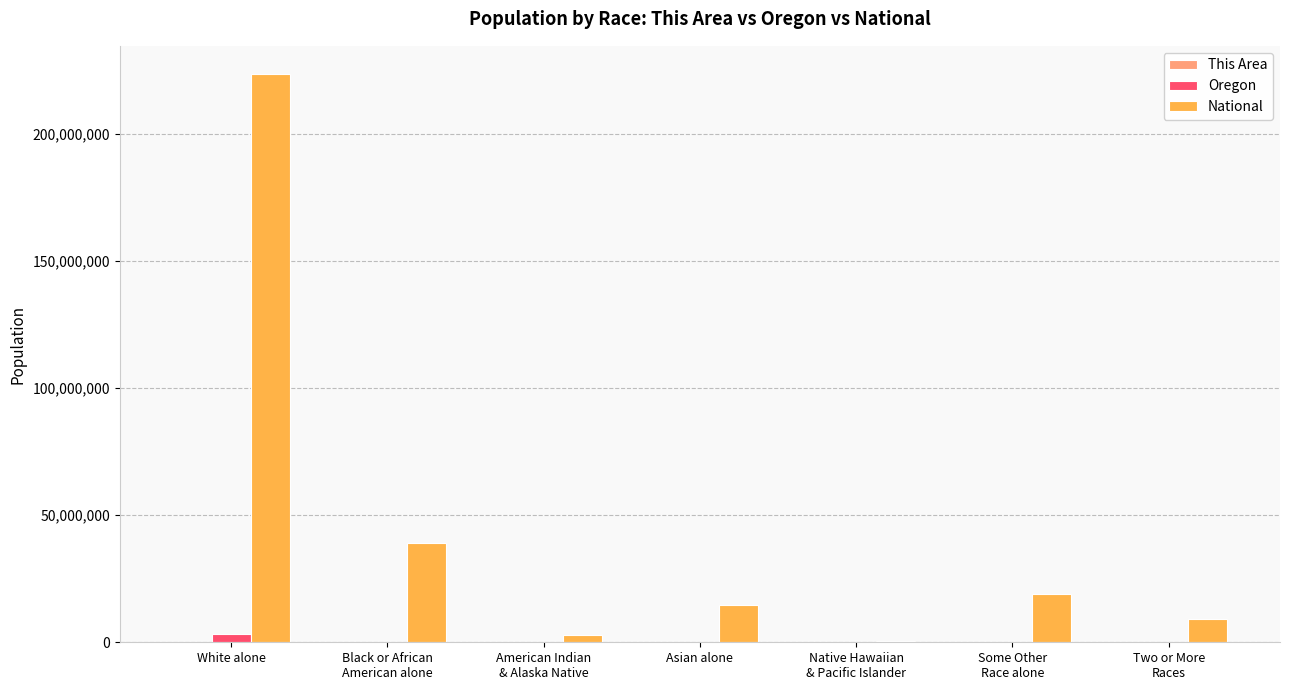

Does the chart contain stacked bars?

No